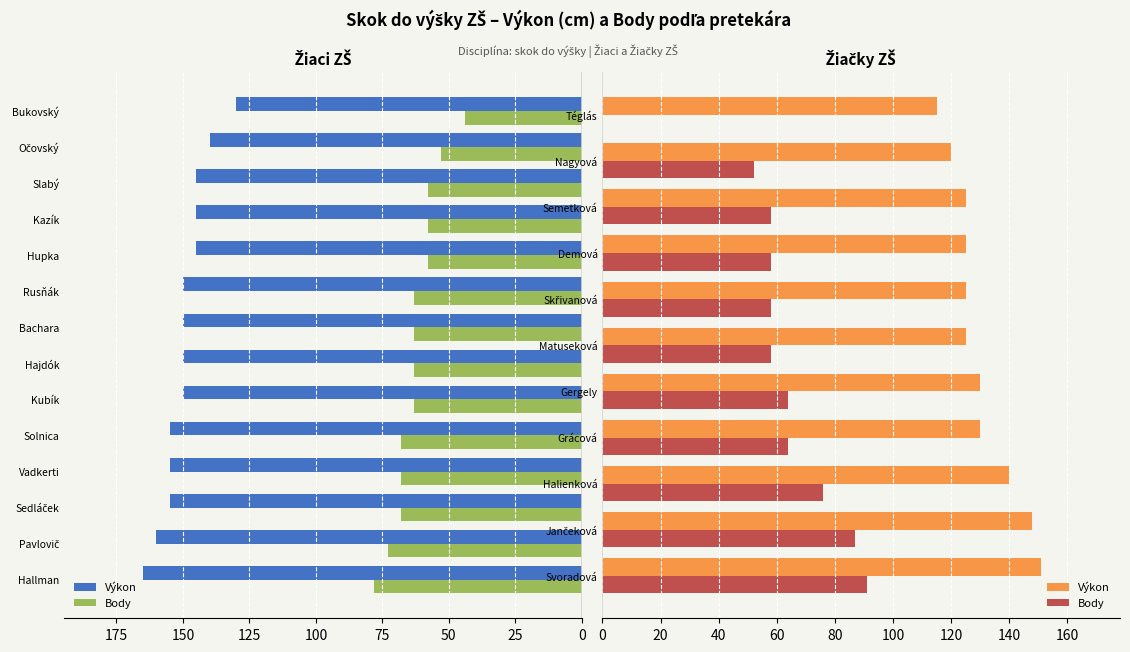

What is the approximate value of Výkon at Téglás, to the nearest 10?

120